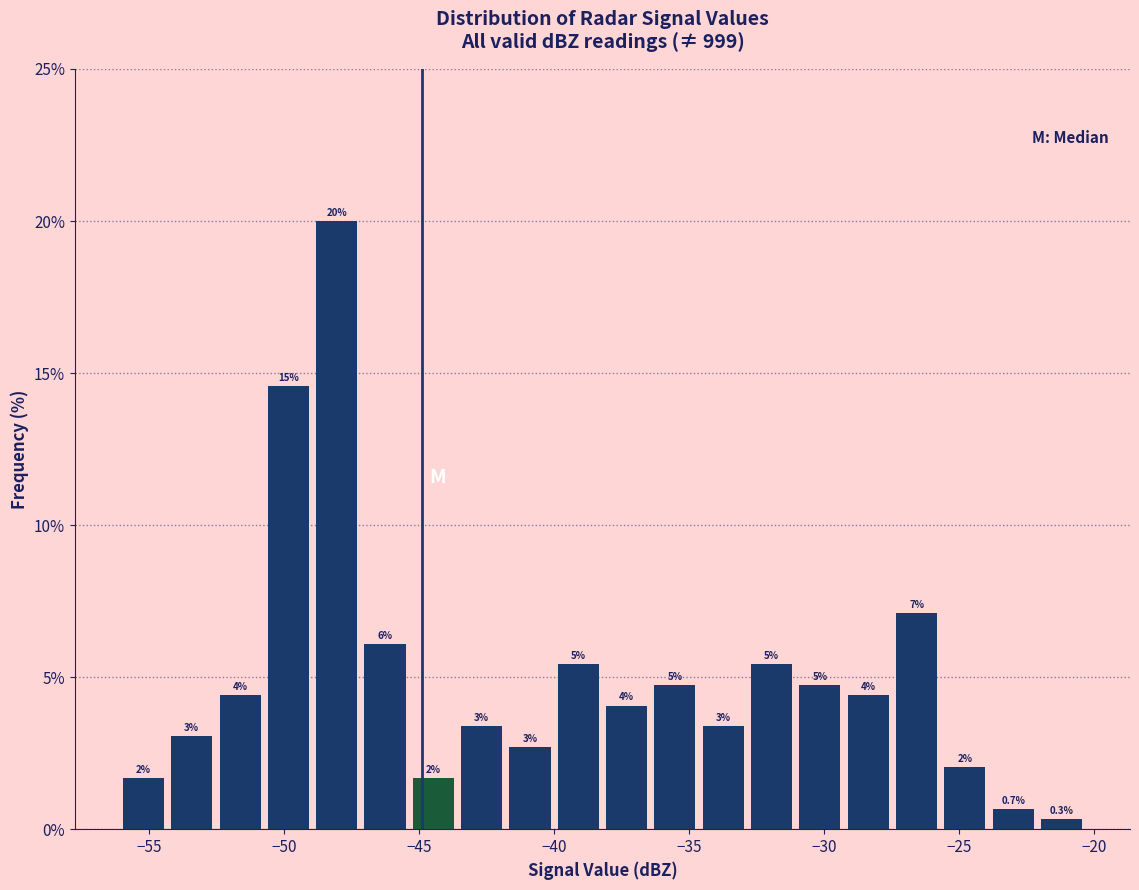

Read against the x-axis, roughly where is the centre of the tallest bar?

-48.0